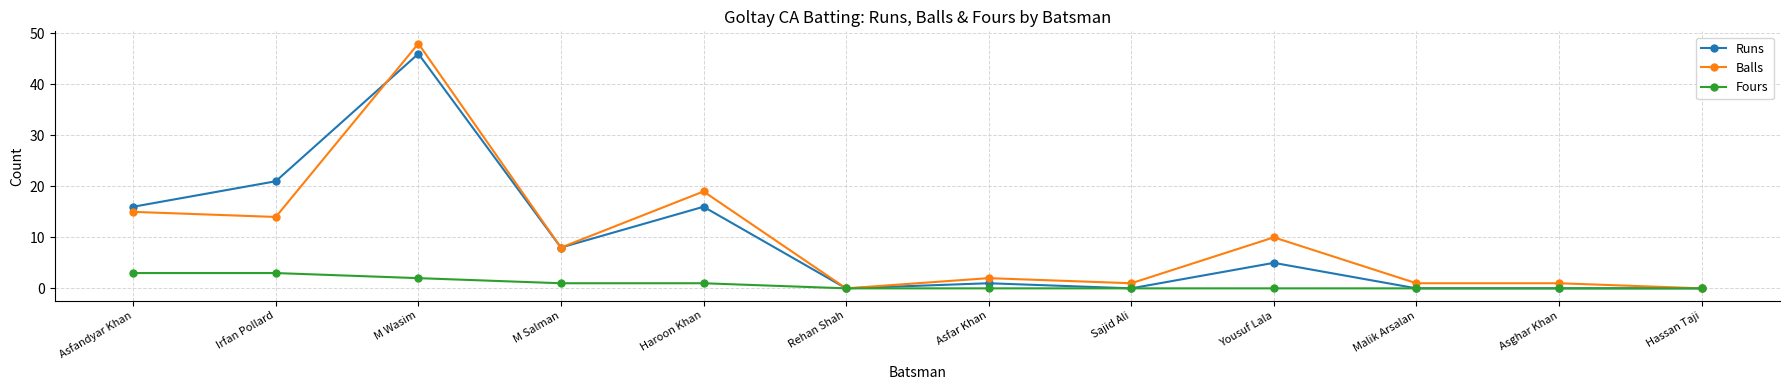

What is the total value across all series at Asghar Khan?

1